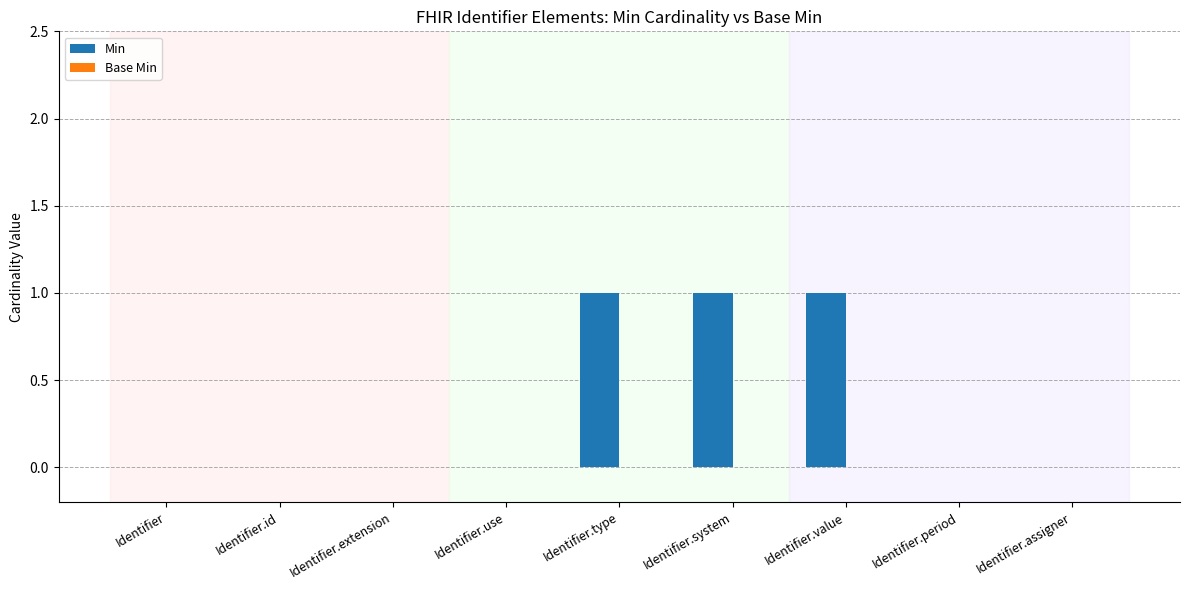

Reading left to right, transcribe all the data shown in this chart.

Identifier=0	Identifier.id=0	Identifier.extension=0	Identifier.use=0	Identifier.type=1	Identifier.system=1	Identifier.value=1	Identifier.period=0	Identifier.assigner=0